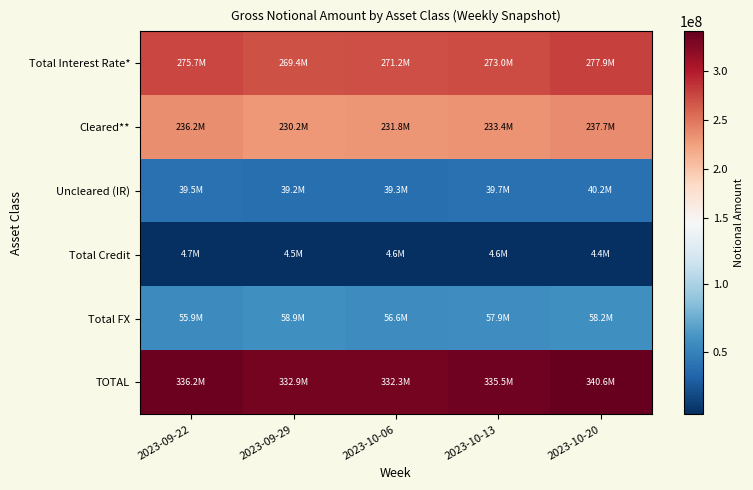

Count the number of categories in the chart.

5